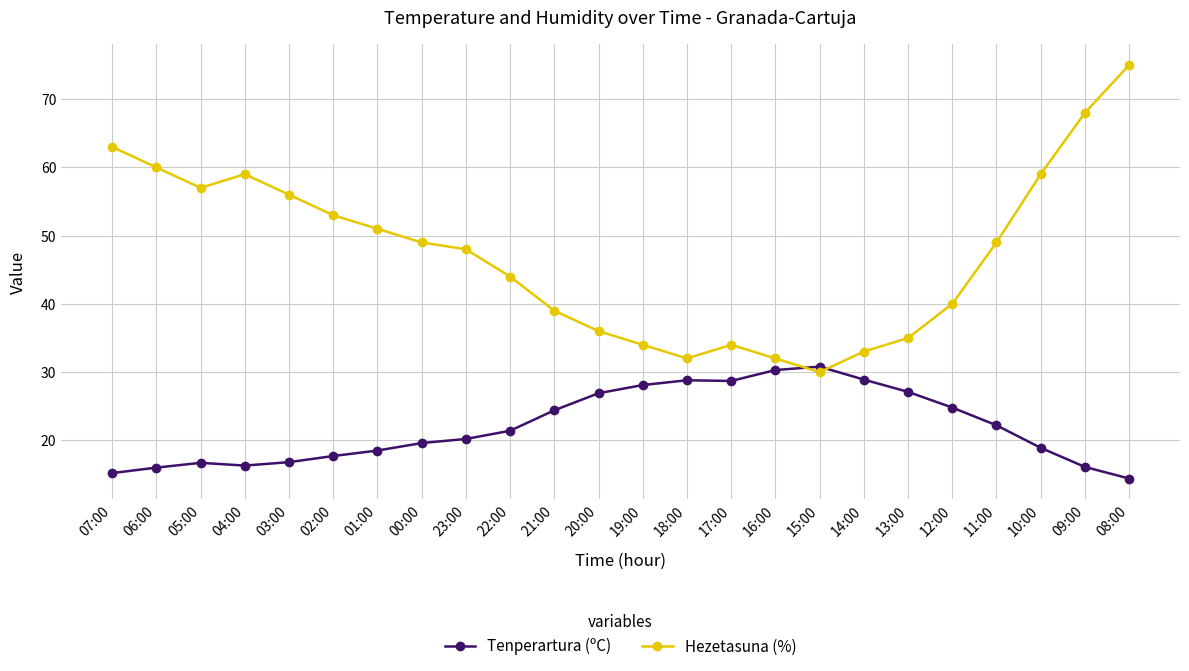

True or false: Tenperartura (ºC) and Hezetasuna (%) intersect in this chart.

True